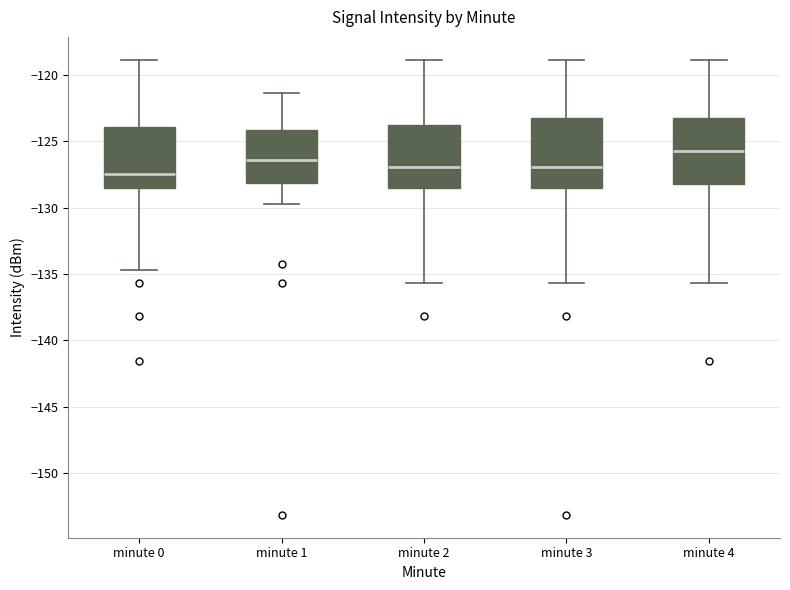

Where is the upper edge of the box for minute 0 on the y-axis? The values are not printed on the chart, so give them approximately, as read against the axis.

-124.0